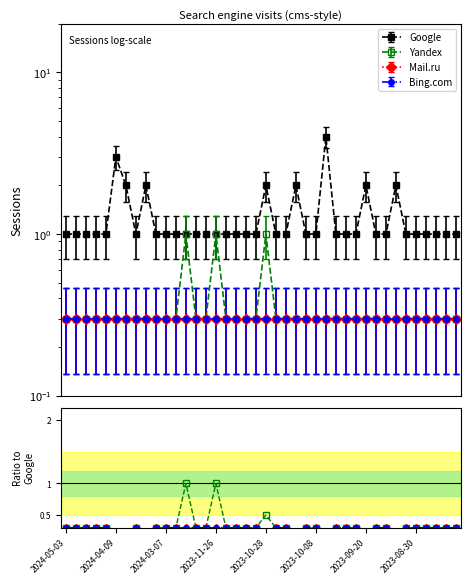

List the labels in order of Bing.com value, largest first.

2024-05-03, 2024-04-09, 2024-03-07, 2023-11-26, 2023-10-28, 2023-08-30, 9, 10, 11, 12, 13, 14, 15, 16, 17, 18, 19, 21, 22, 24, 25, 27, 28, 29, 31, 32, 34, 35, 36, 37, 38, 39, 2023-09-20, 8, 20, 23, 30, 33, 2023-10-08, 26